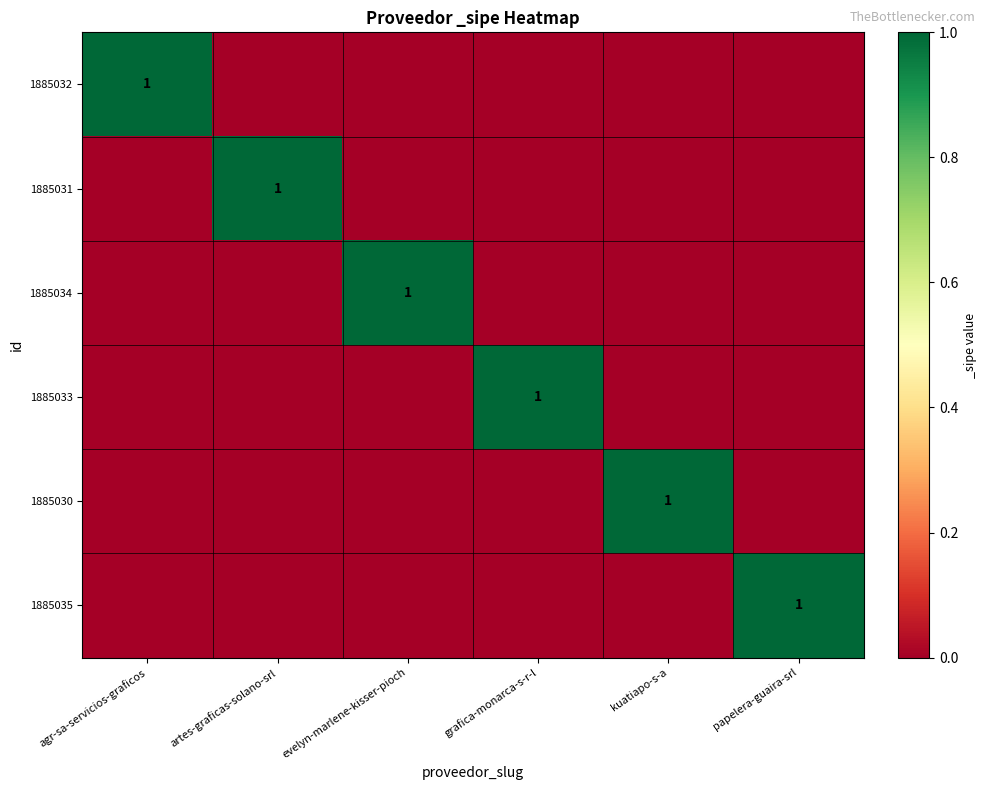

Is it true that 1885034 equals 1 at evelyn-marlene-kisser-pioch?

True